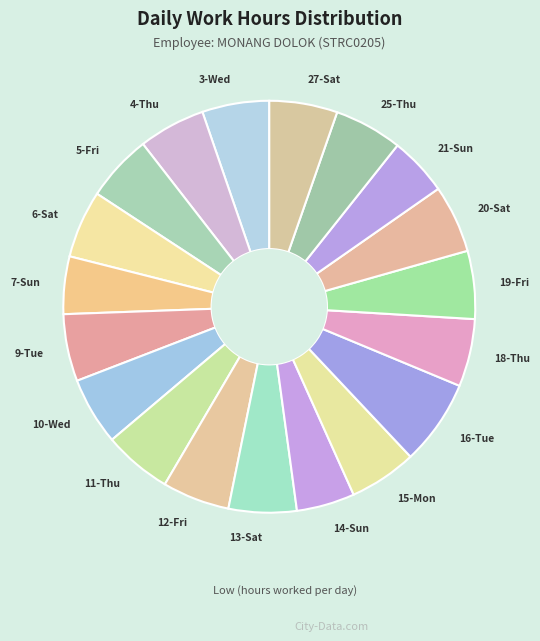

Is the sum of 21-Sun and 3-Wed greater than half?

No